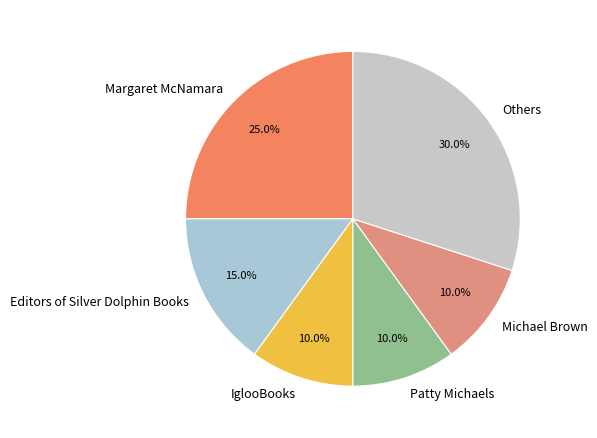

Is there any slice that represents more than half of the pie?

No